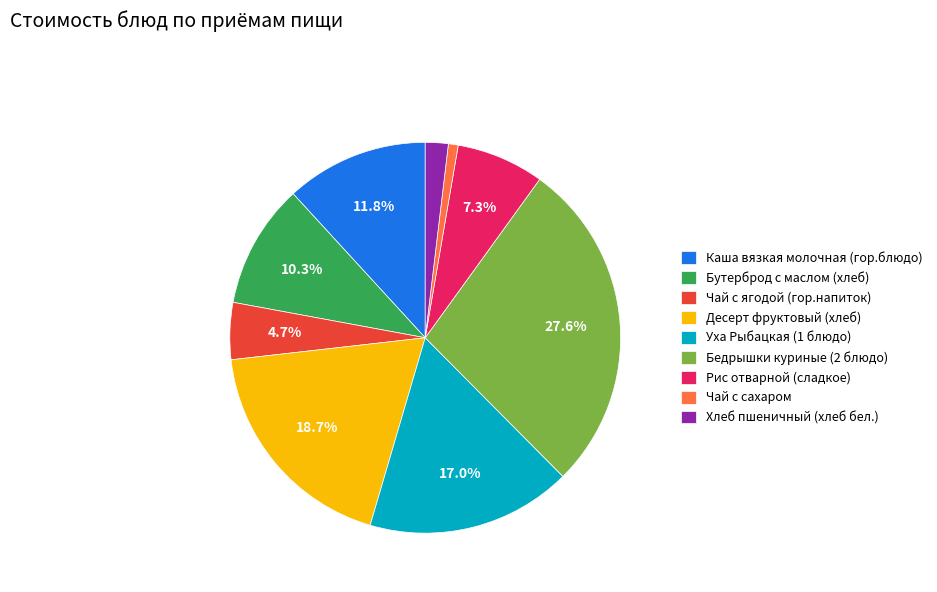

True or false: Бутерброд с маслом (хлеб) accounts for 17% of the total.

False